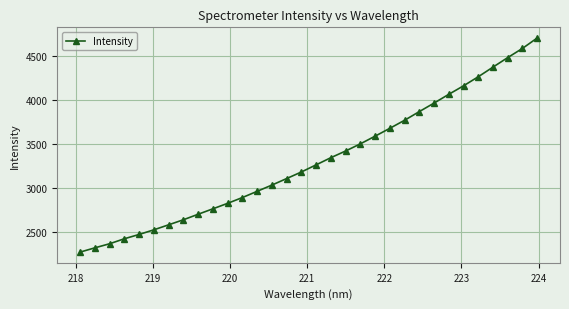

What is the value of the 16th point from the left?

3178.6